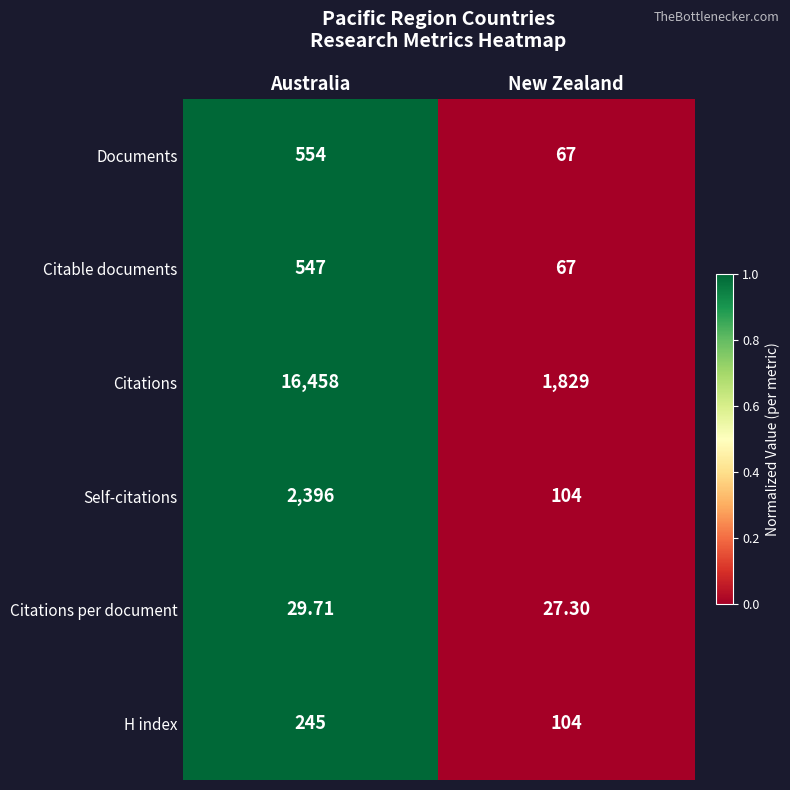

Which series changed the most between Australia and New Zealand?

Citations